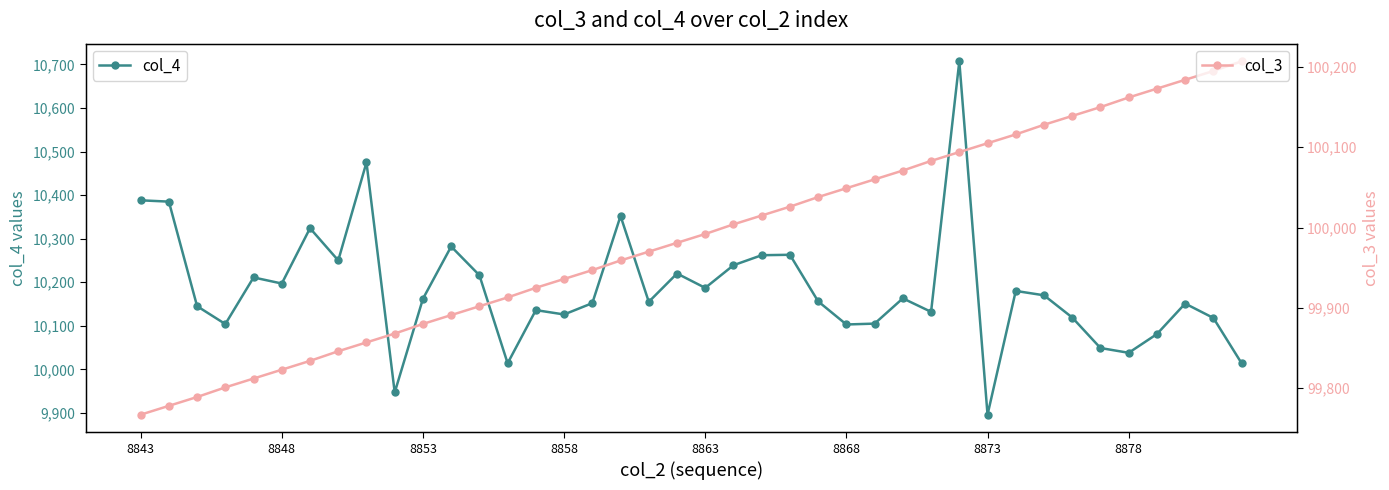

At 8878, list the series in order from largest to smallest.

col_3, col_4